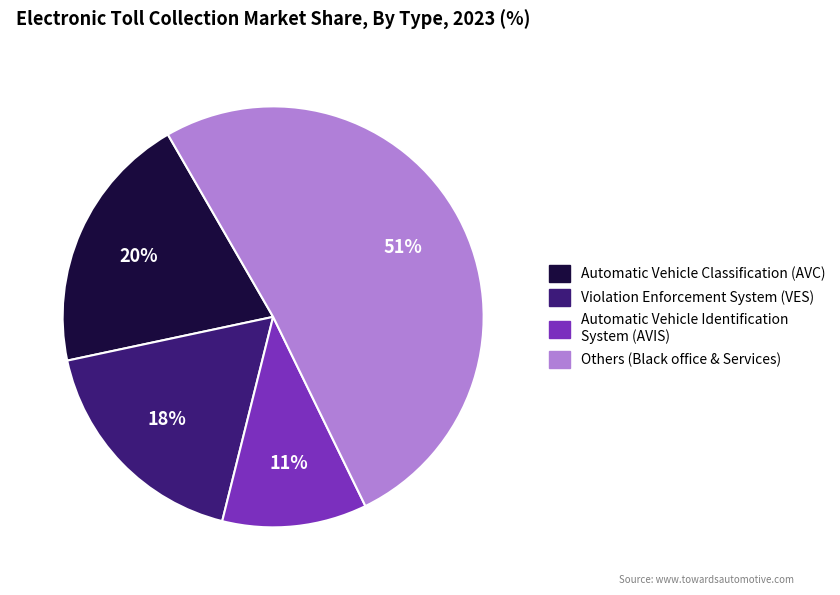

Is there any slice that represents more than half of the pie?

Yes